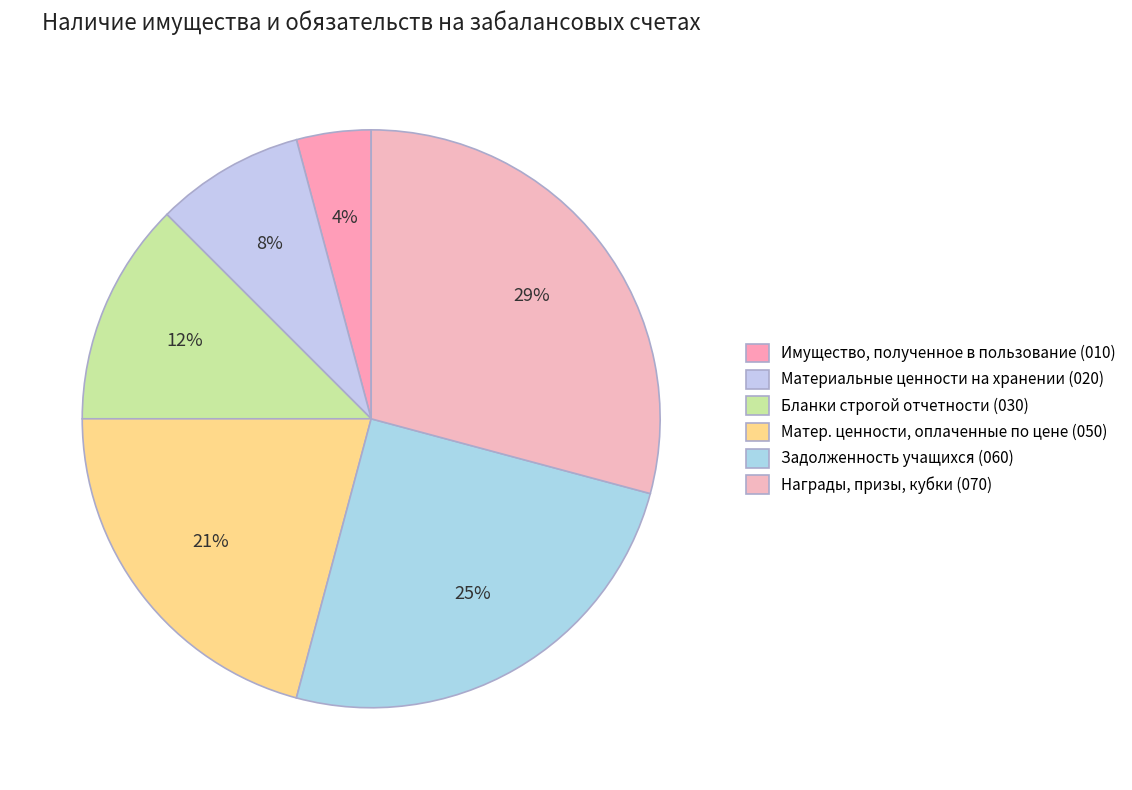

How many slices are in this pie chart?

6